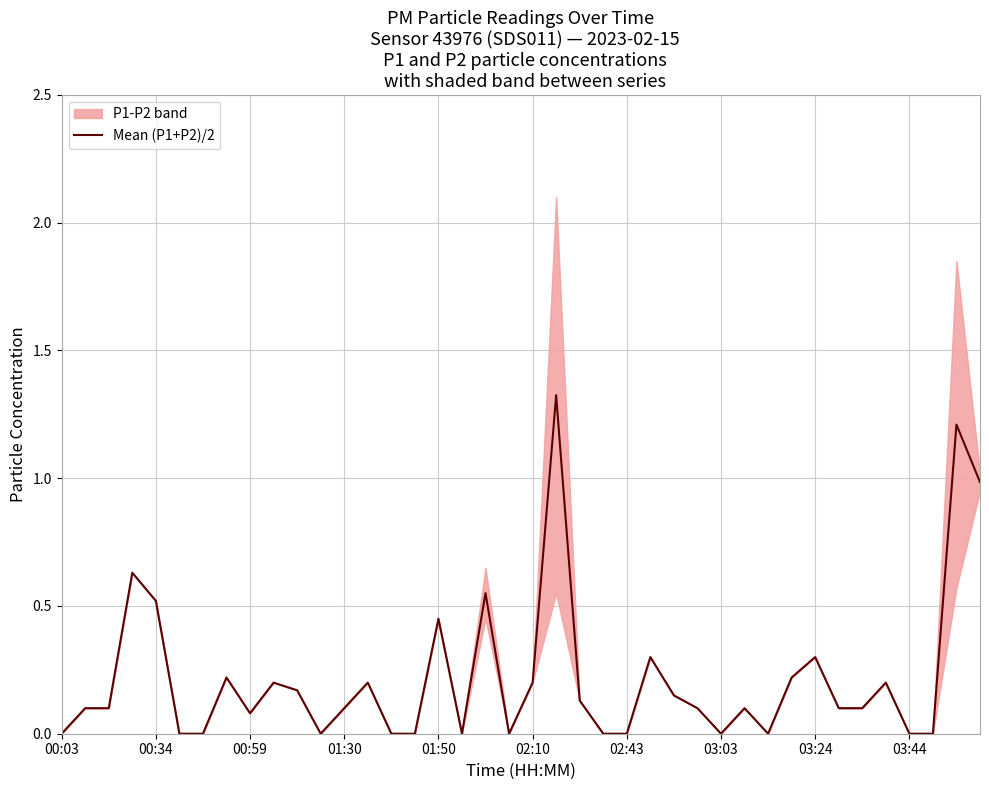

What is the change in value from 03:44 to 26?

-0.1